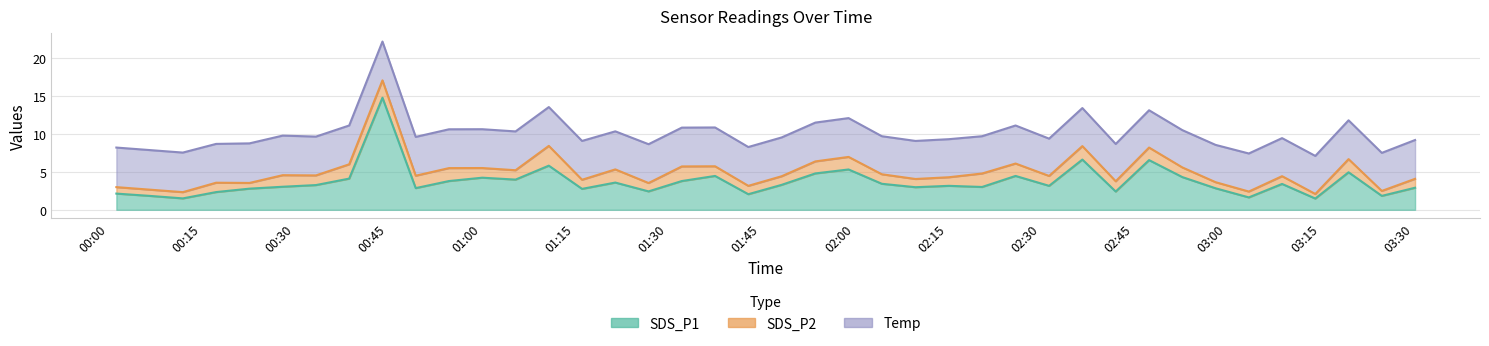

Does the chart display data point markers on the line(s)?

No